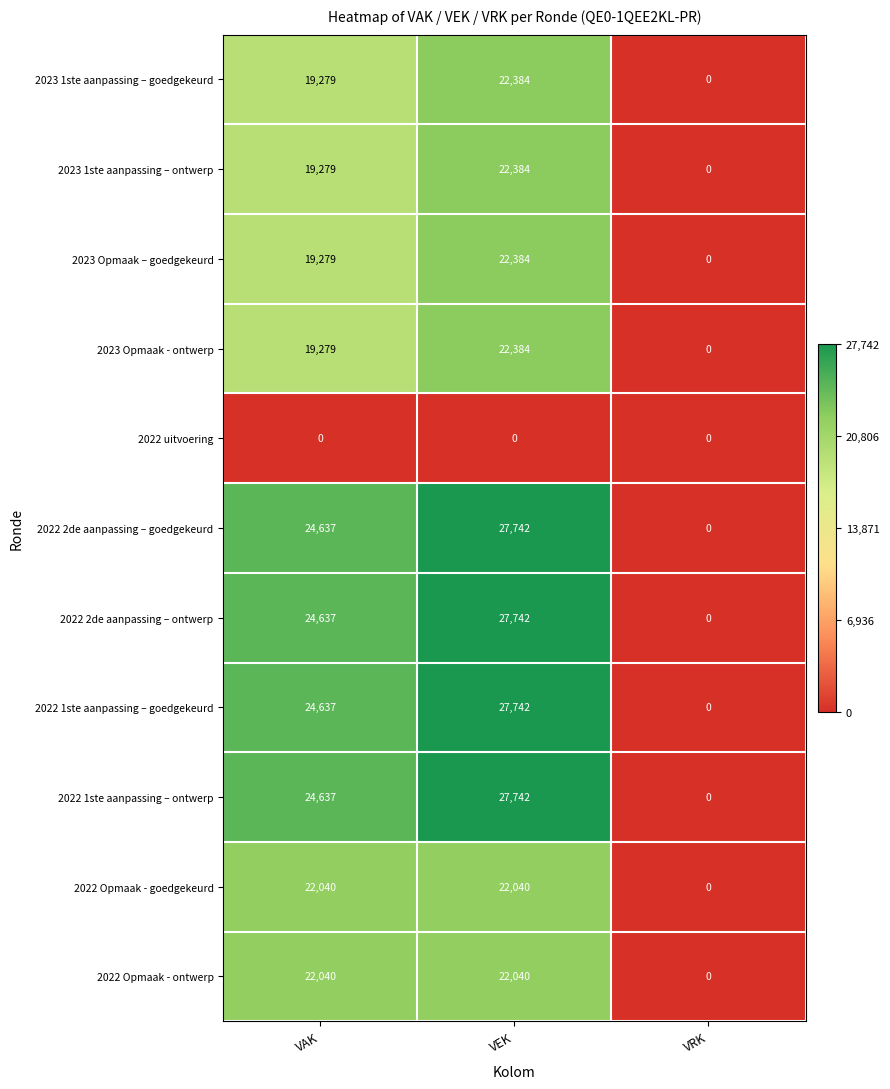

Count the 2022 1ste aanpassing – ontwerp values in the range 0 to 27742.

3